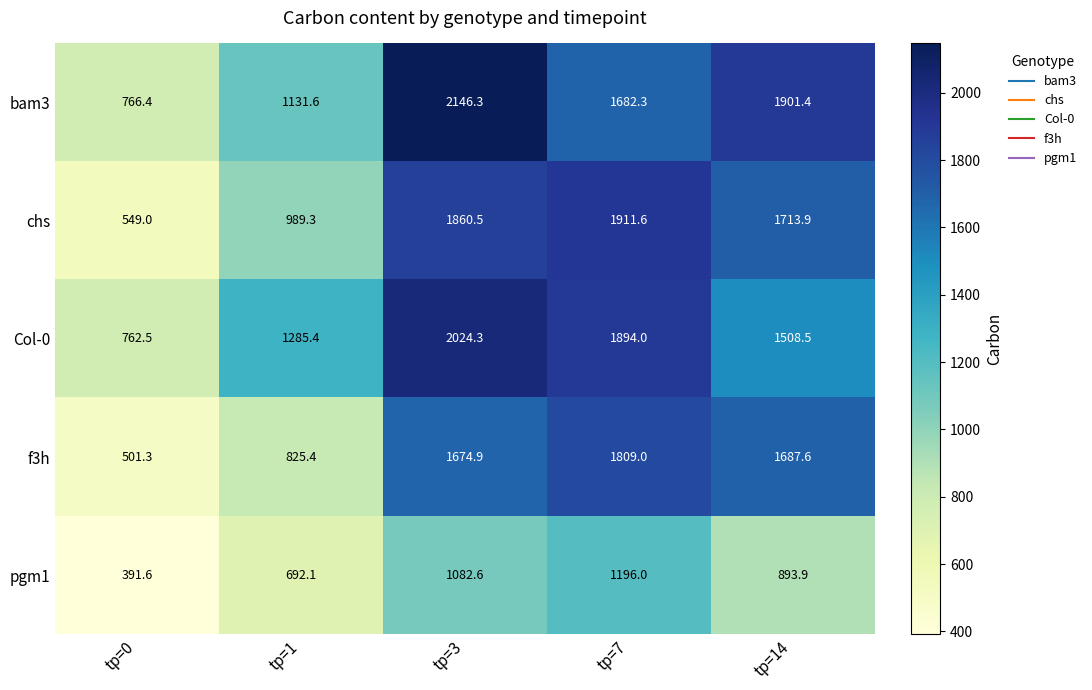

The Col-0 series shows 762.5 at tp=0. True or false?

True